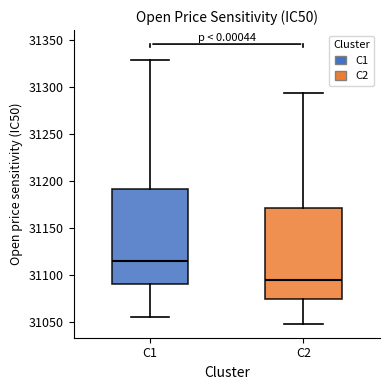

Where does the lower whisker of the box for C1 end on the y-axis? The values are not printed on the chart, so give them approximately, as read against the axis.

31055